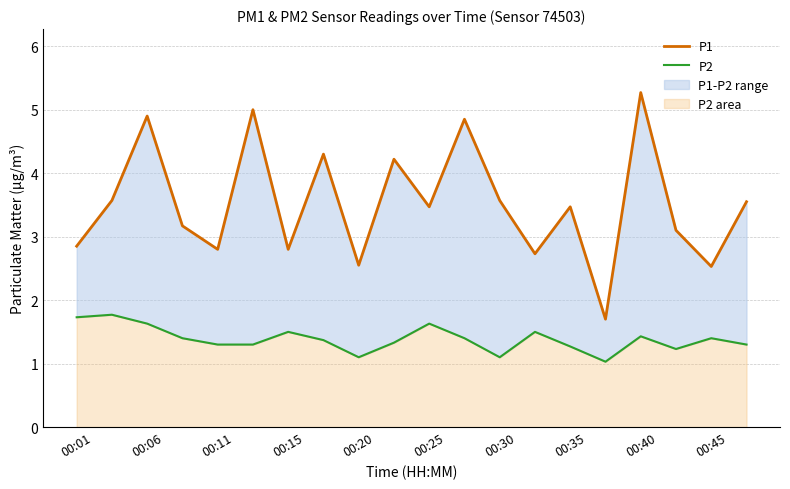

The value of P1 at 00:45 is 6.4. True or false?

False